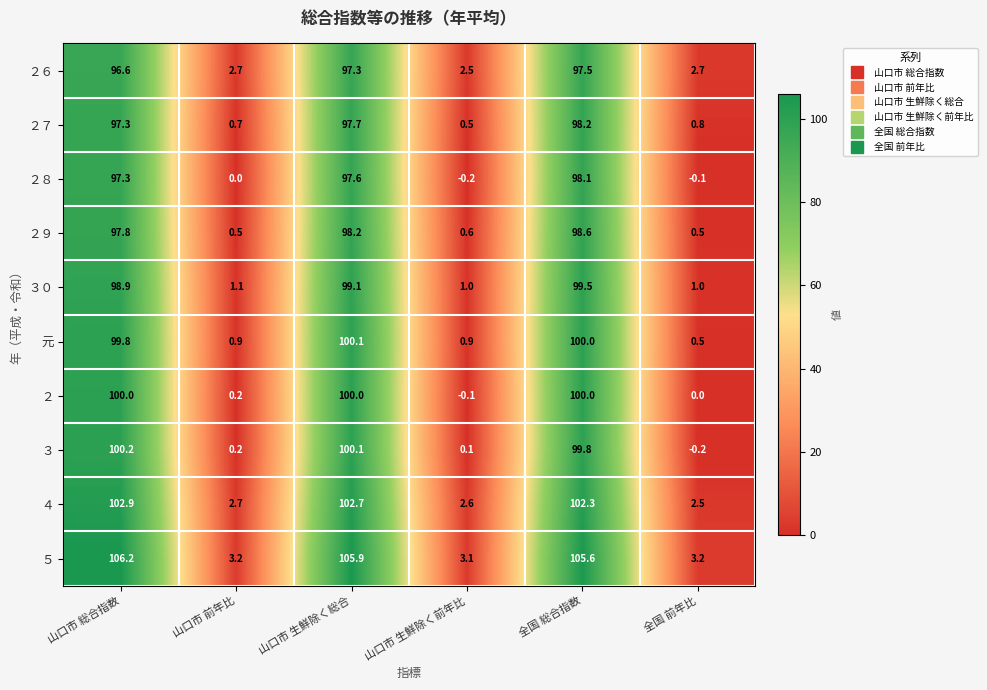

Between 山口市 総合指数 and 山口市 生鮮除く総合, which series saw the biggest shift?

２６